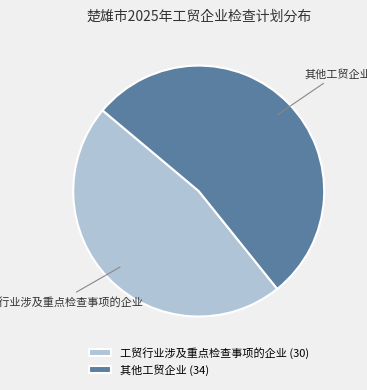

Does any single category account for the majority?

Yes